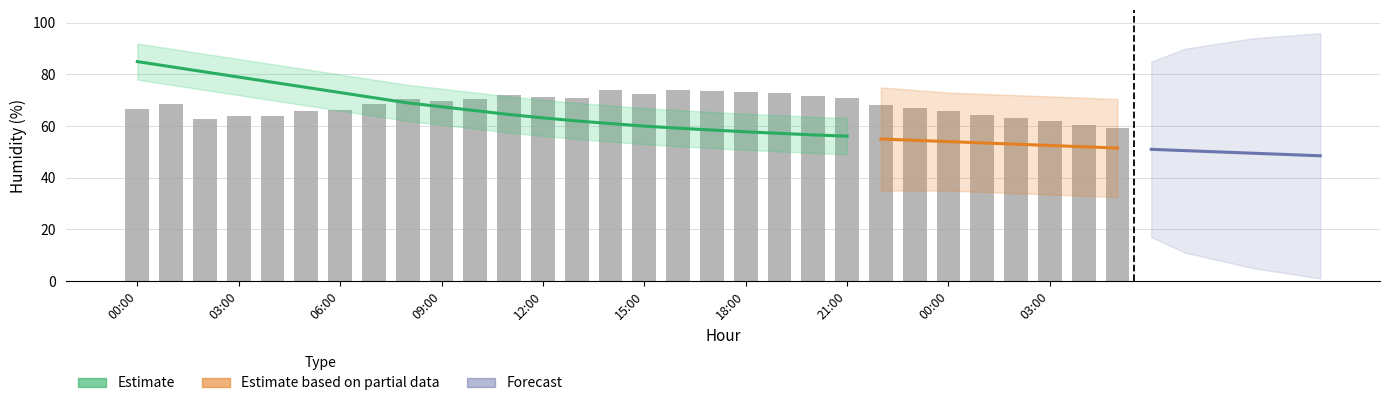

The value at 17:00 is 118.8. True or false?

False